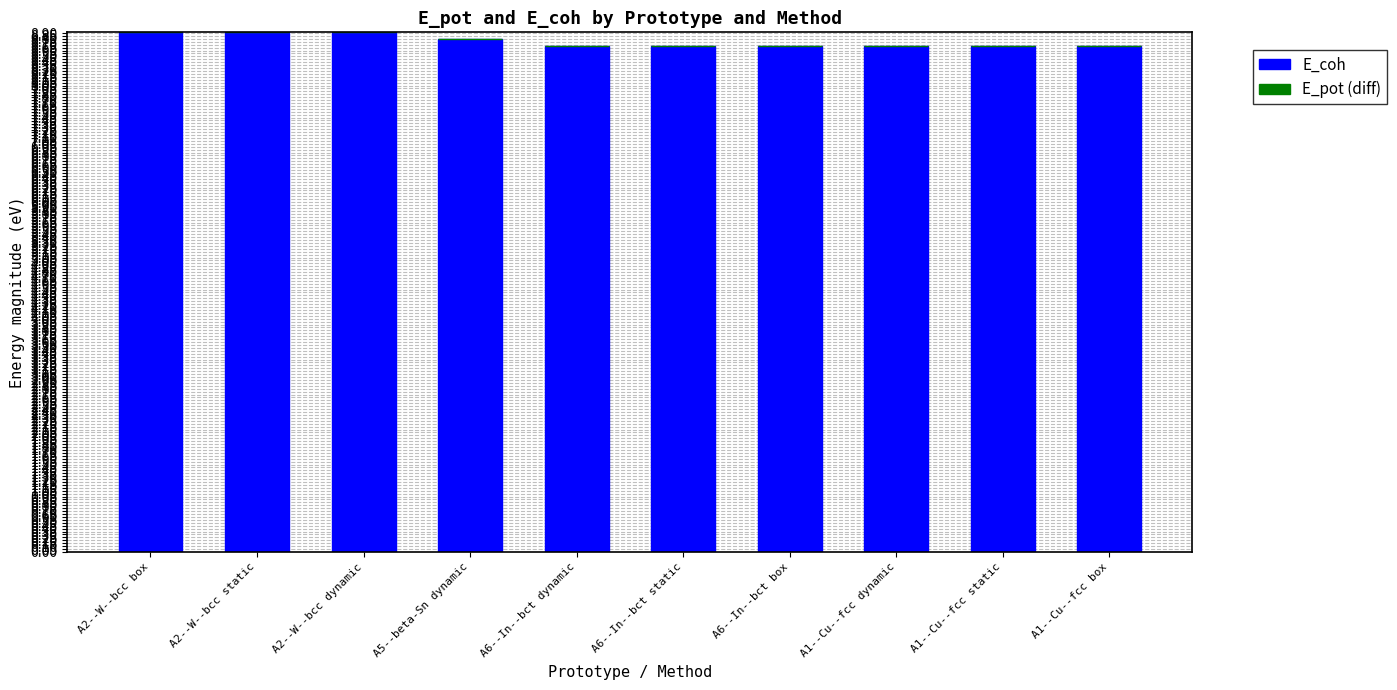

What is the highest value of the E_coh series?

8.9